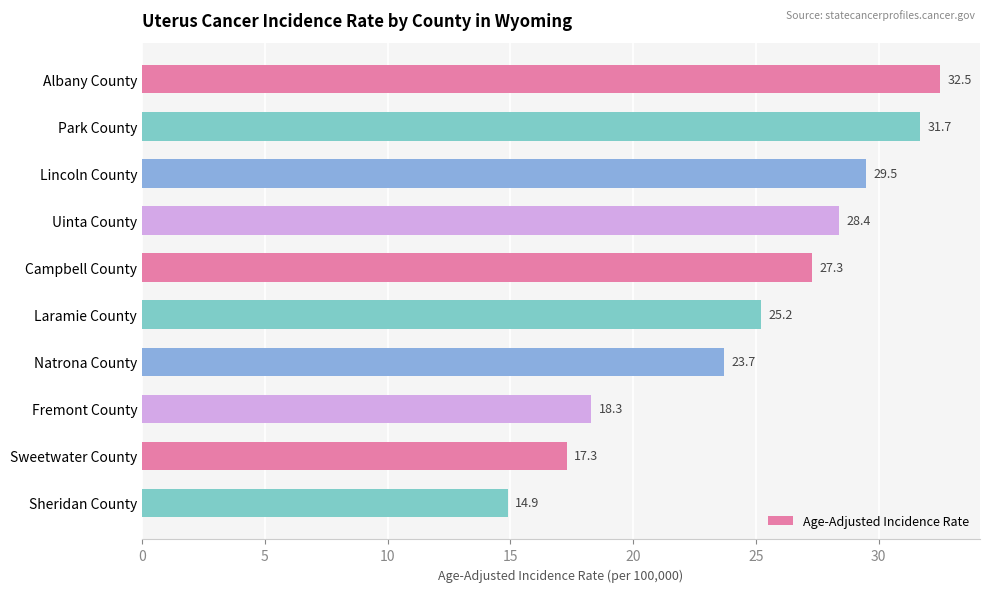

Which has a higher value, Lincoln County or Fremont County?

Lincoln County